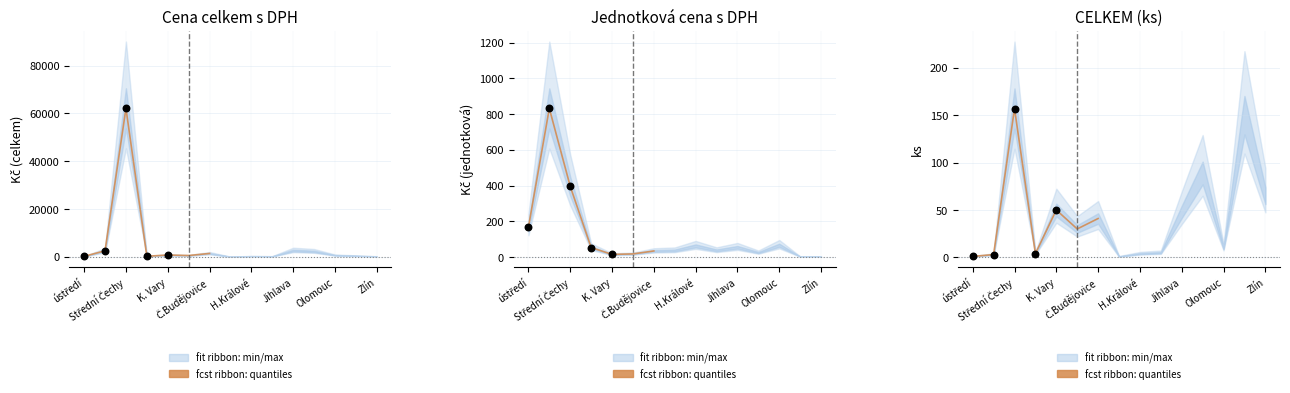

Is the value of CELKEM (ks) at Střední Čechy greater than the value of Jednotková cena s DPH at Jihlava?

Yes